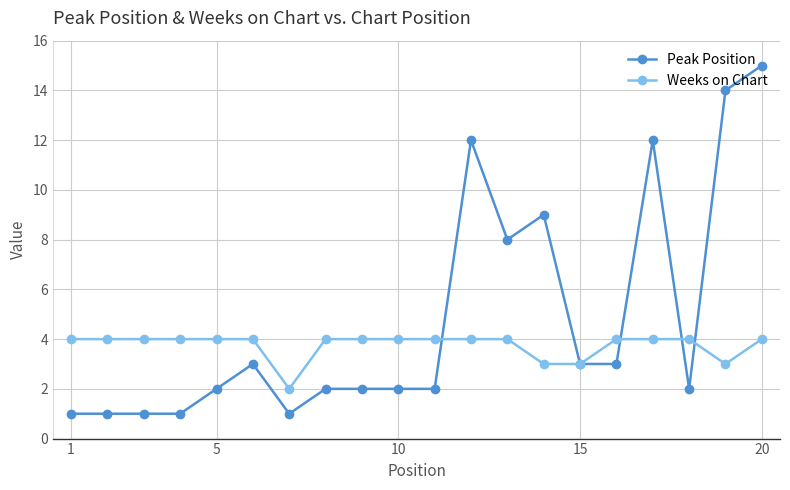

True or false: Peak Position has more than 1 points higher than both neighbors.

True